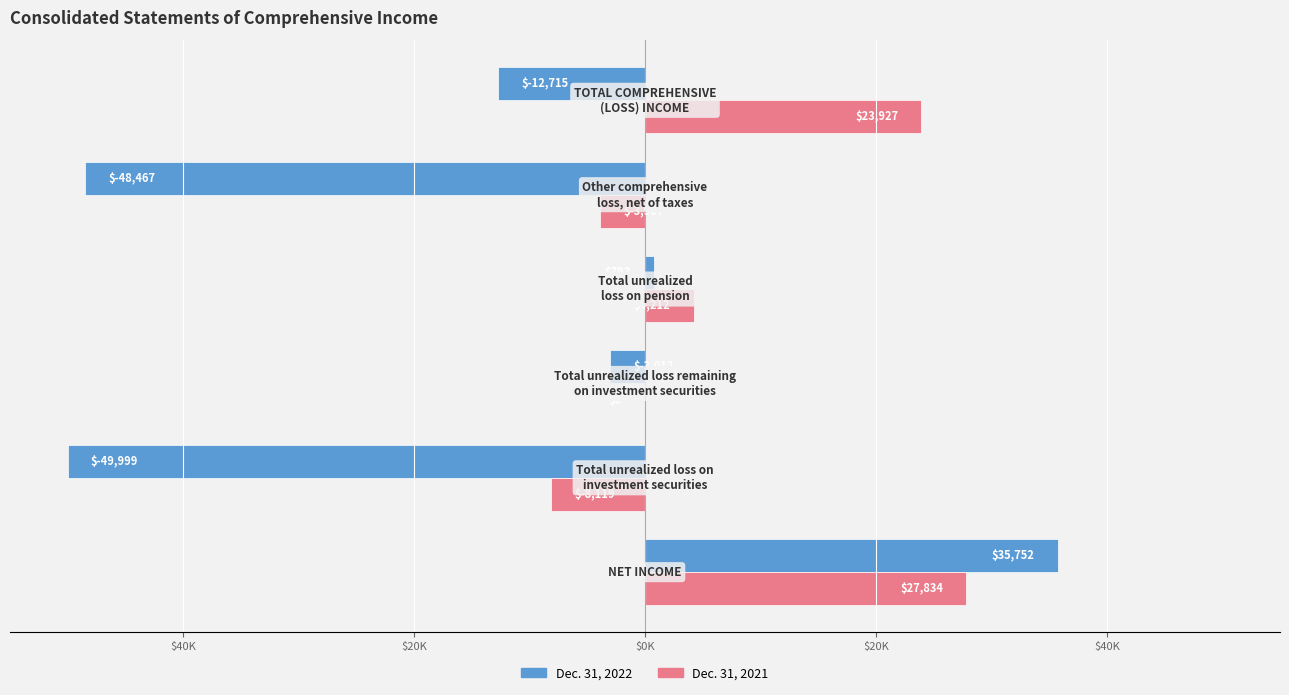

What are all the series names shown in the legend?

Dec. 31, 2022, Dec. 31, 2021